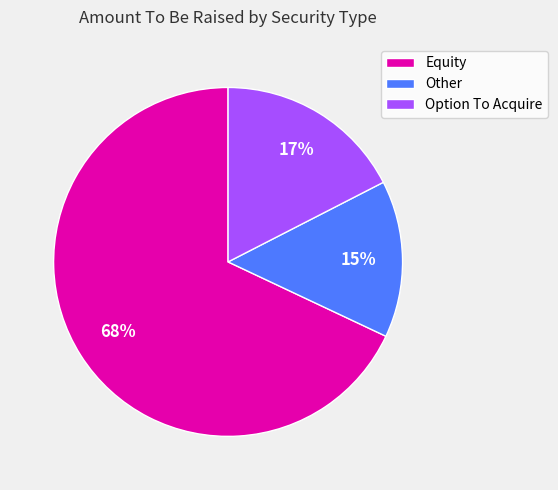

Is it true that Equity is 68% of the pie?

True